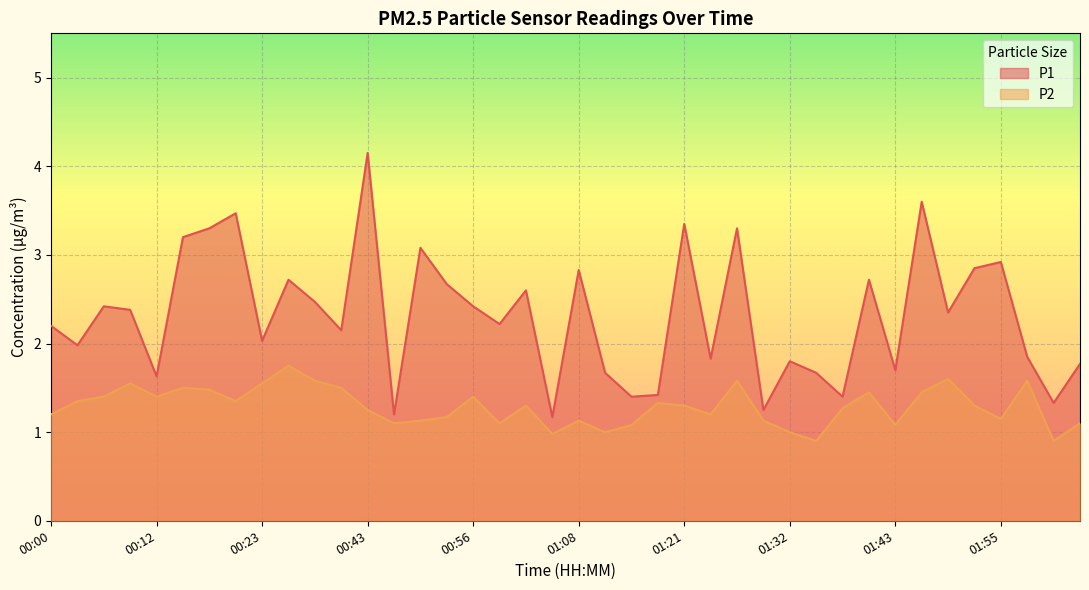

The value of P2 at 01:43 is 1.1. True or false?

True